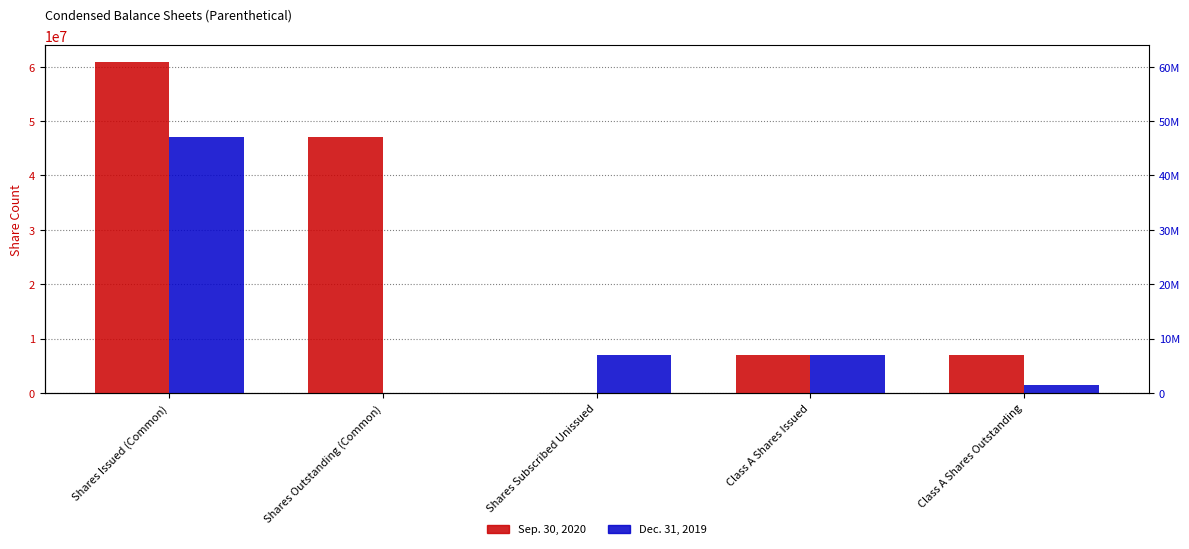

How many data points does each series have?

5